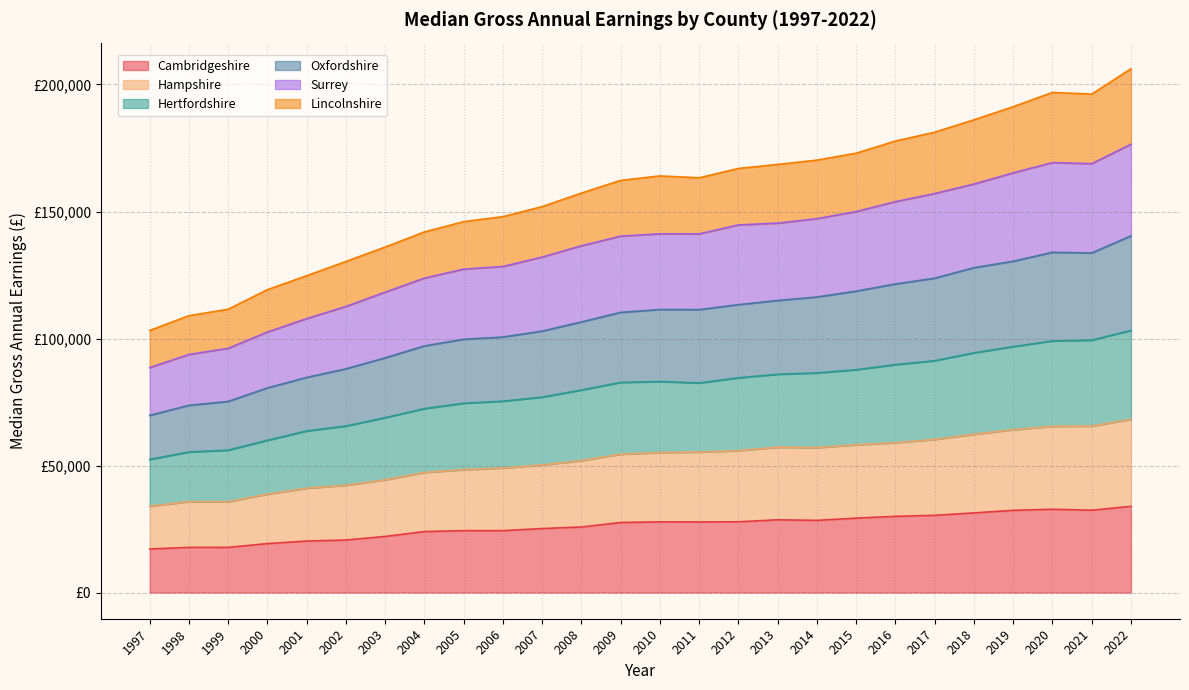

Is it true that Lincolnshire equals 196879 at 2020?

True